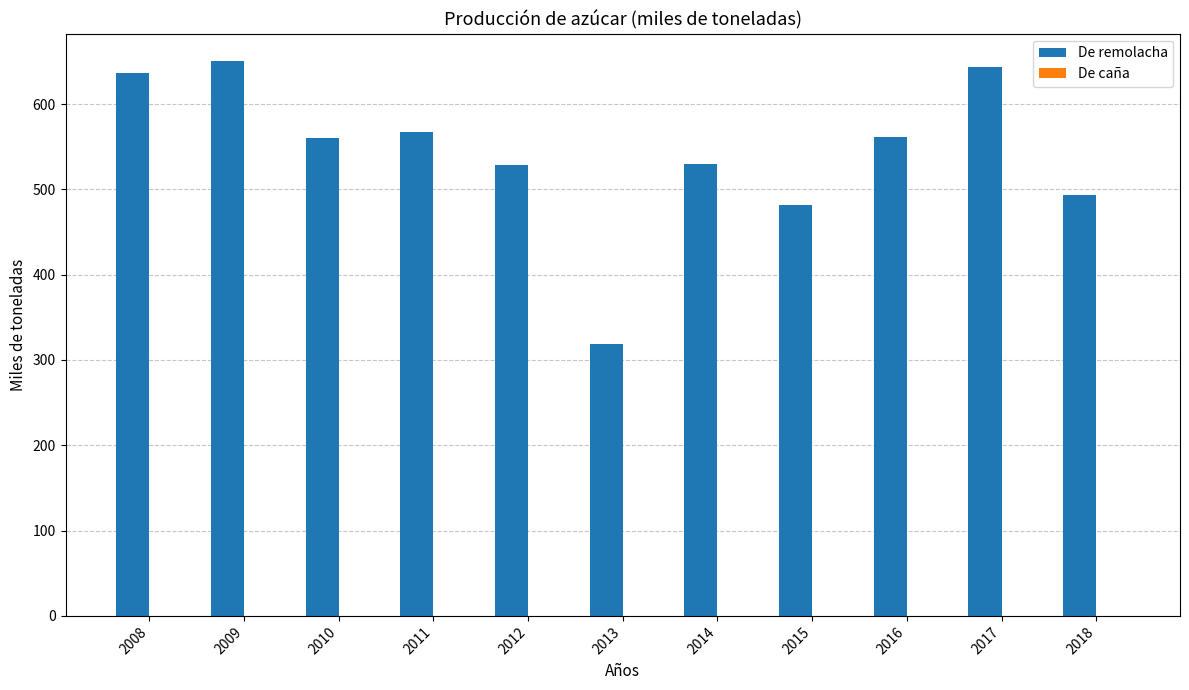

How many groups of bars are there?

11